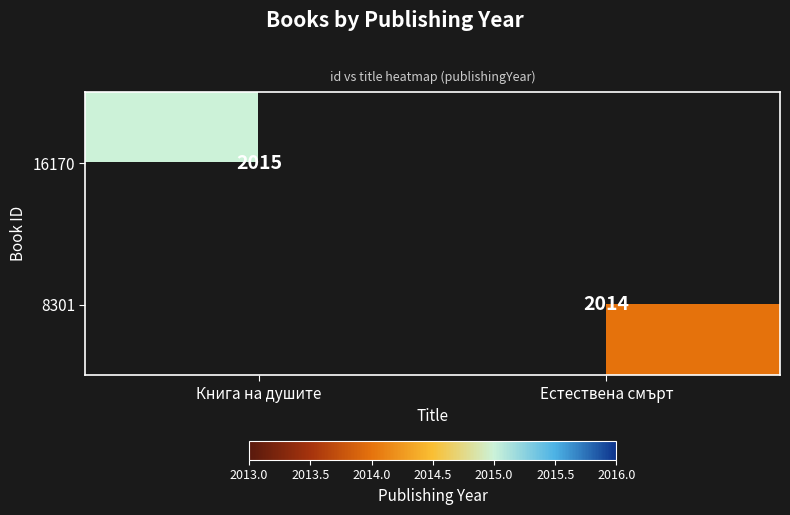

True or false: 8301 has a value of 3404.3 at Естествена смърт.

False